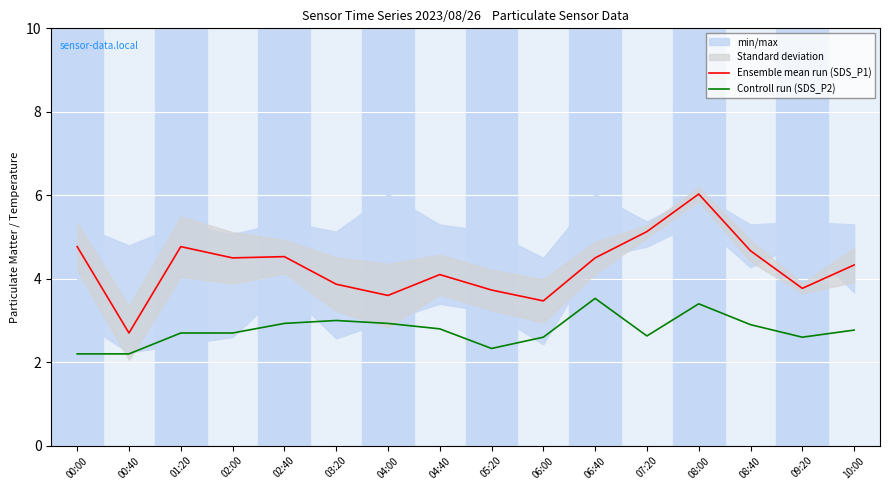

Is the value of Ensemble mean run (SDS_P1) at 01:20 greater than the value of Controll run (SDS_P2) at 08:00?

Yes